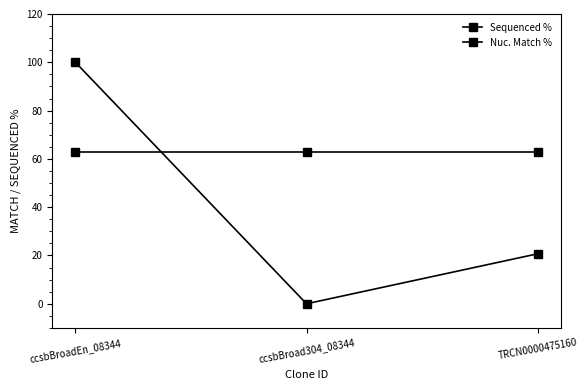

At which label does Sequenced % reach its peak?

ccsbBroadEn_08344